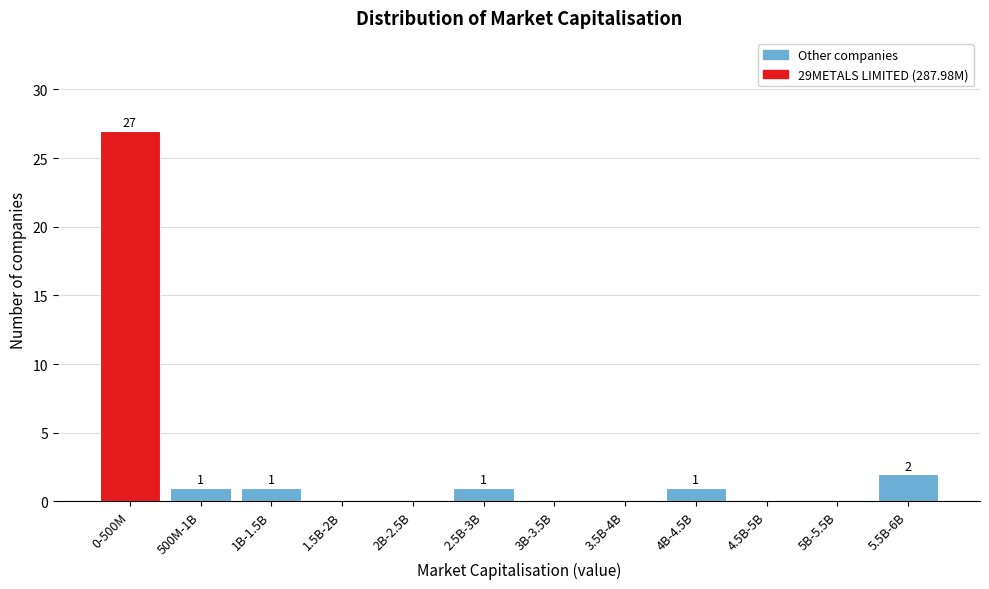

Reading left to right, list all the values displayed in this chart.

0-500M=27	500M-1B=1	1B-1.5B=1	1.5B-2B=0	2B-2.5B=0	2.5B-3B=1	3B-3.5B=0	3.5B-4B=0	4B-4.5B=1	4.5B-5B=0	5B-5.5B=0	5.5B-6B=2